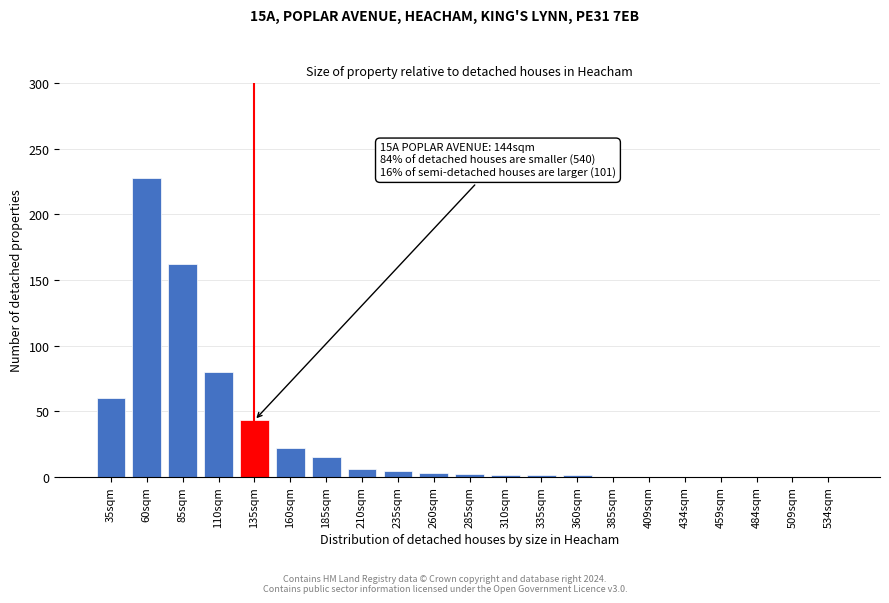

What is the change in value from 35sqm to 60sqm?

+168